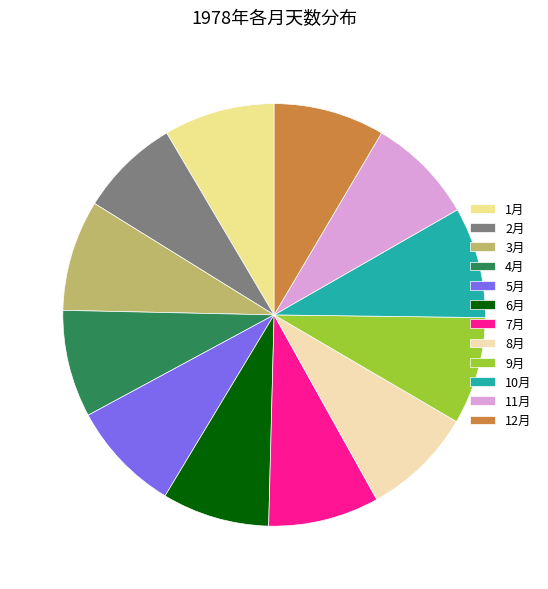

Approximately how many times larger is the value at 7月 compared to 3月?

1.0